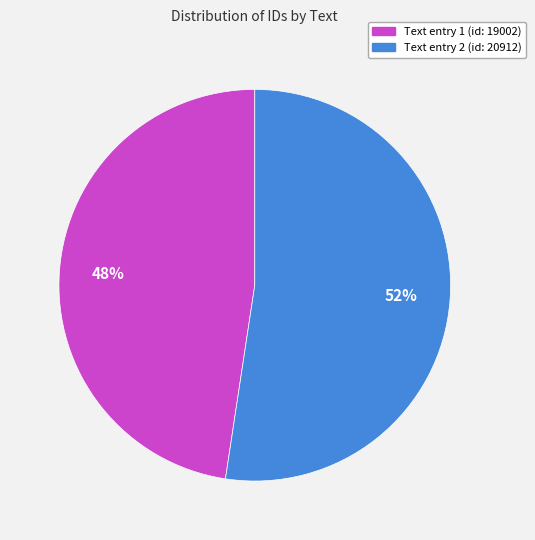

How many segments does this pie chart have?

2